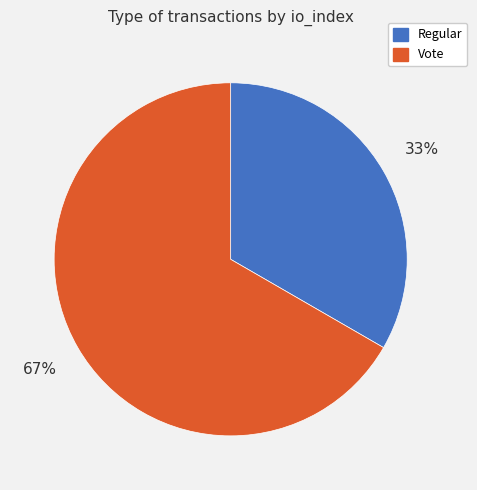

Is the sum of Vote and Regular greater than half?

Yes